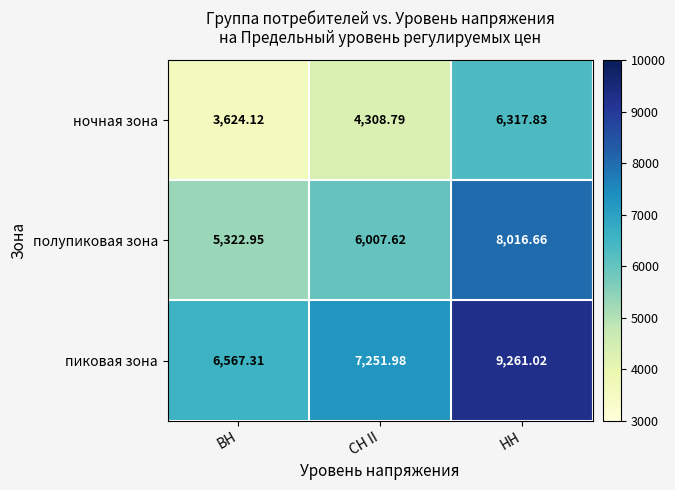

What is the total value across all series at СН II?

17568.4